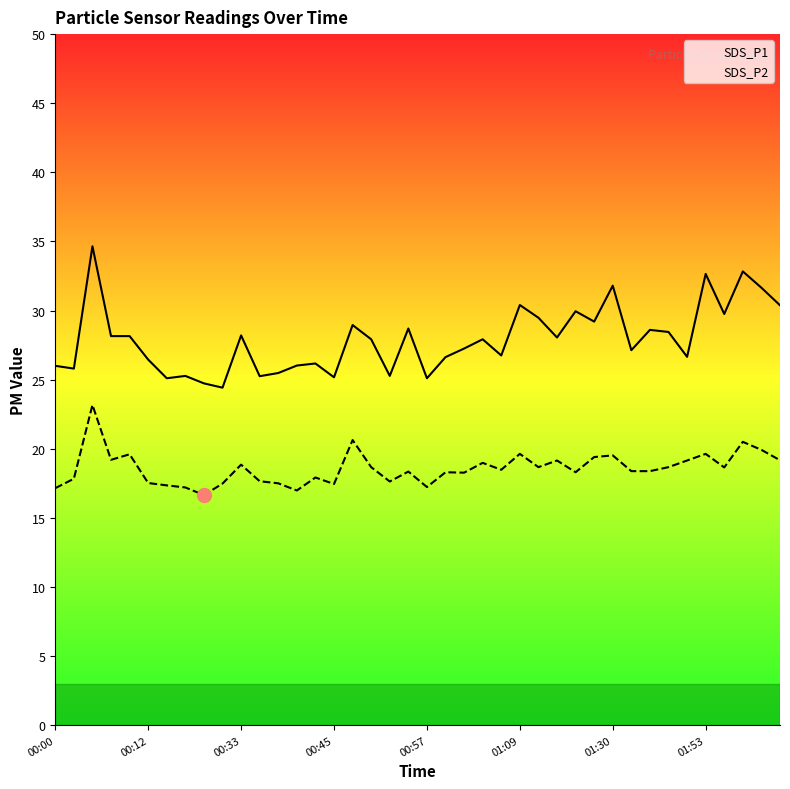

What is the difference between the maximum and minimum values in the SDS_P2 series?

6.5